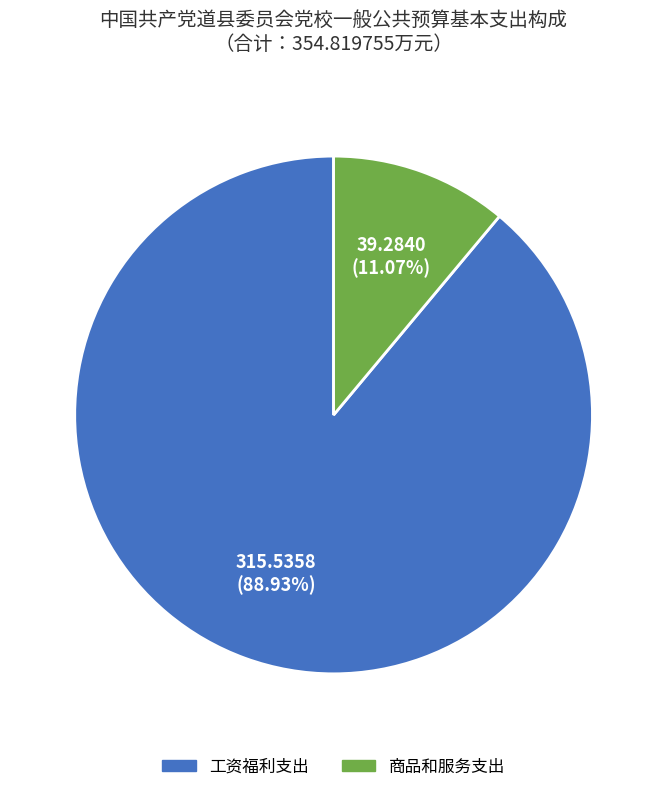

How many slices are in this pie chart?

2